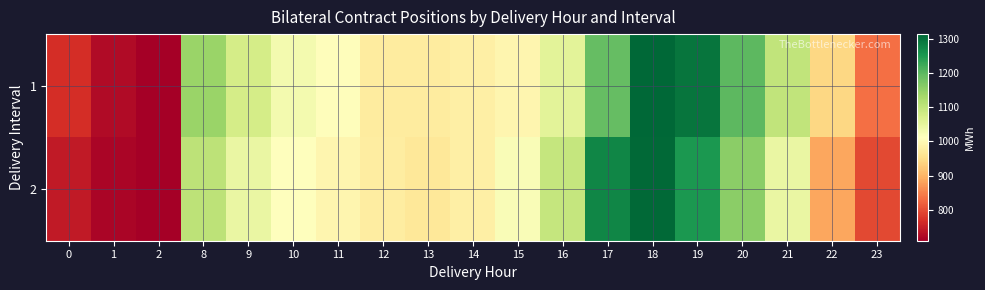

At how many categories does at least one series exceed 1036?

8